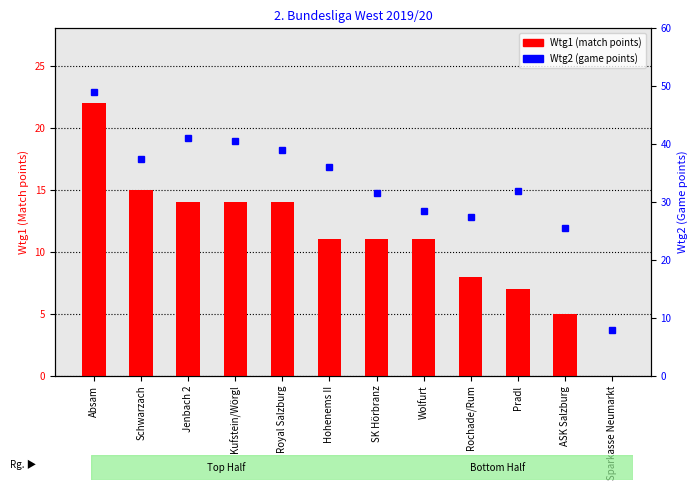

Rank the series by their maximum value, from highest to lowest.

Wtg2, Wtg1